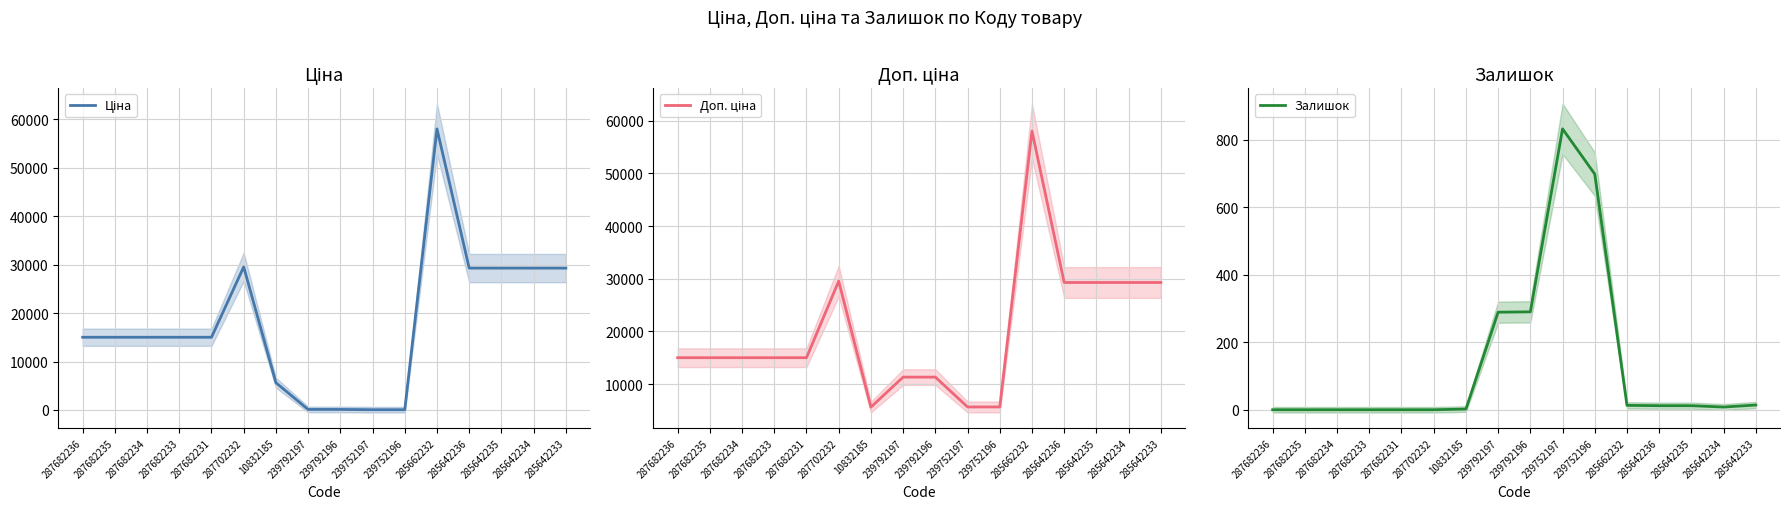

List the series in order of their peak value, lowest first.

Залишок, Ціна, Доп. ціна